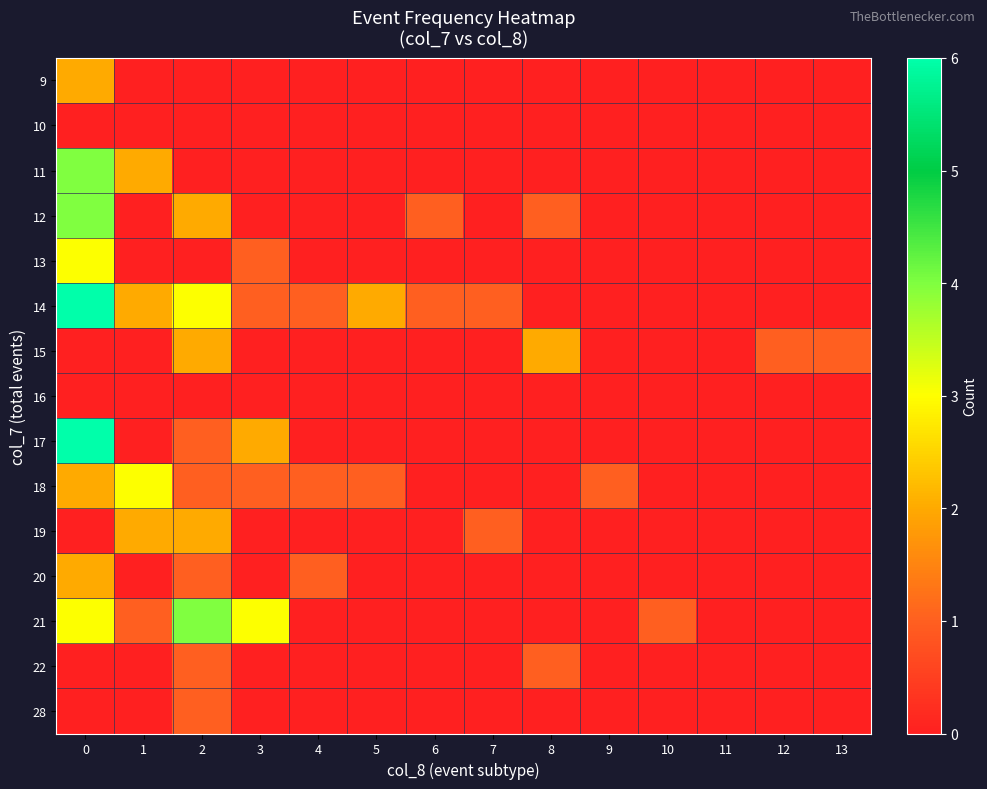

How many categories are shown in the chart?

14